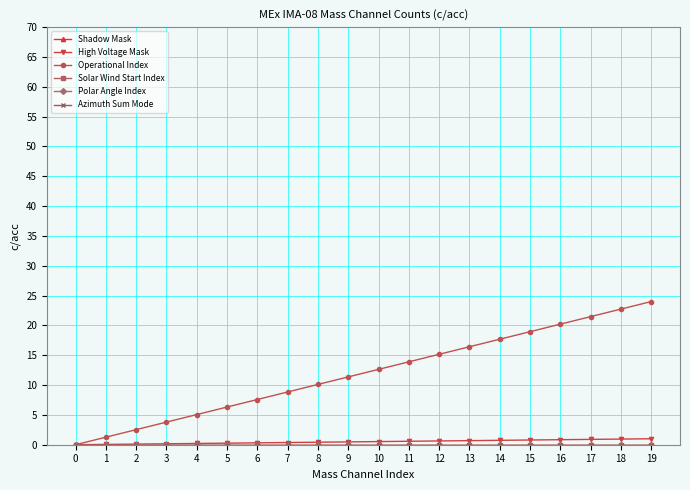

Which series has the largest total across all categories?

Operational Index